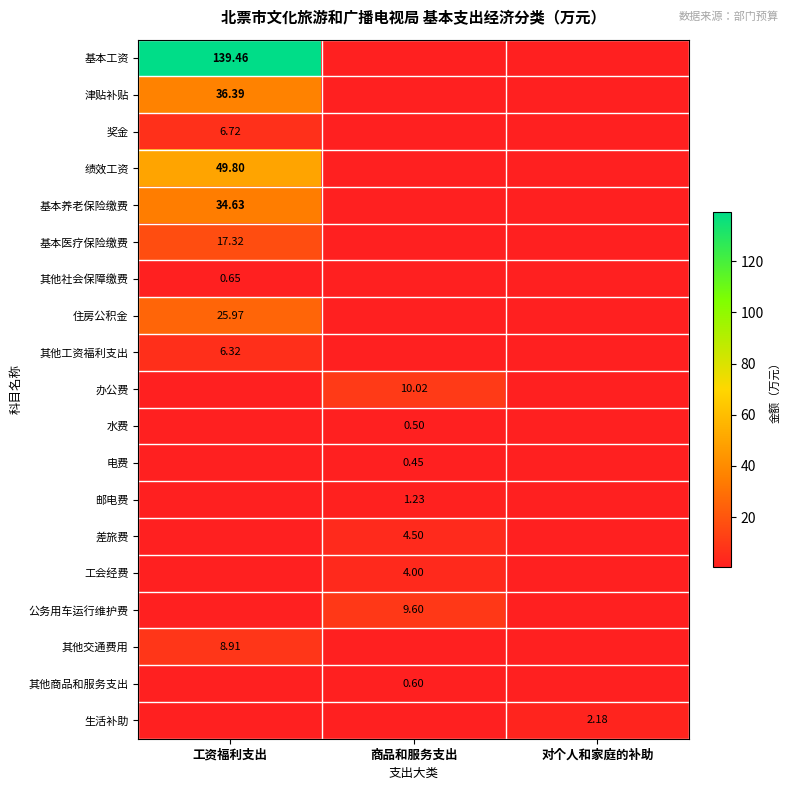

Is the value of 电费 at 商品和服务支出 greater than the value of 其他商品和服务支出 at 商品和服务支出?

No